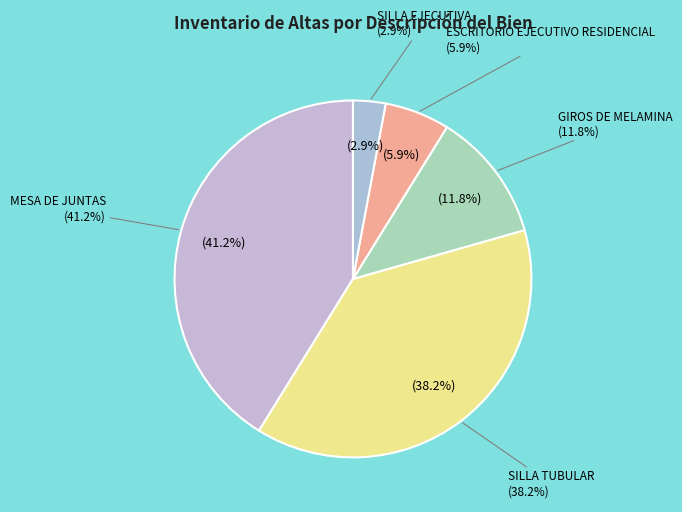

To the nearest percent, what percentage of the pie is MESA DE JUNTAS?

41%